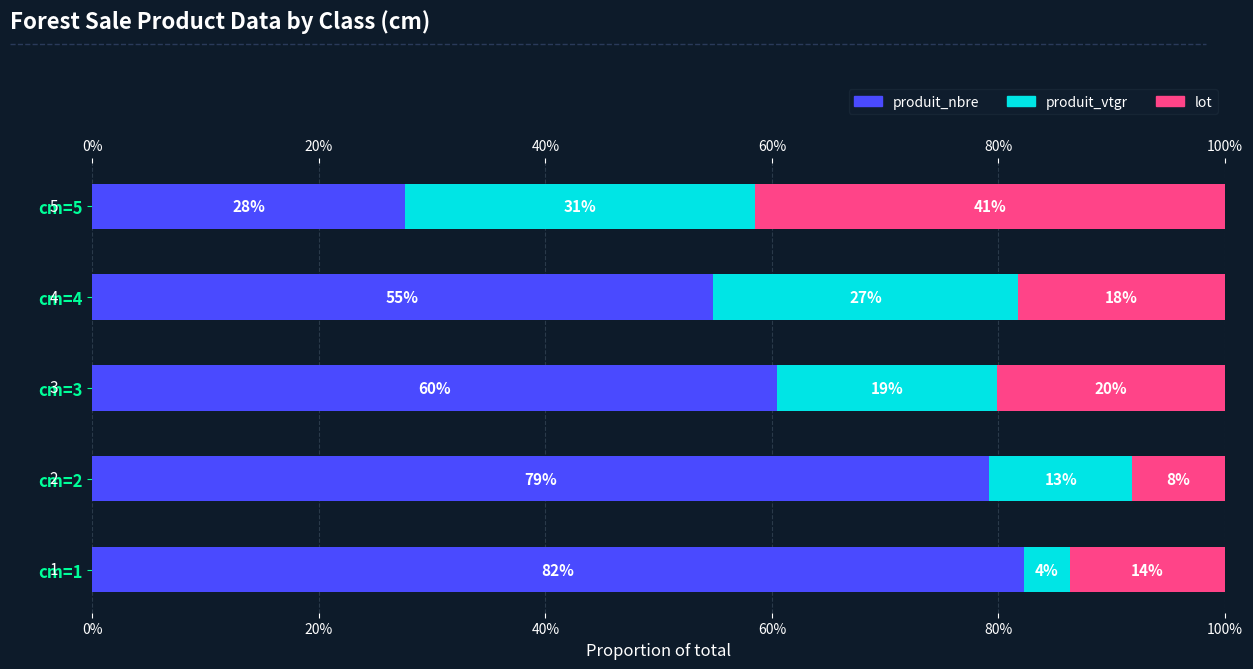

What is the sum of the produit_nbre values at cm=2 and cm=1?

161.4